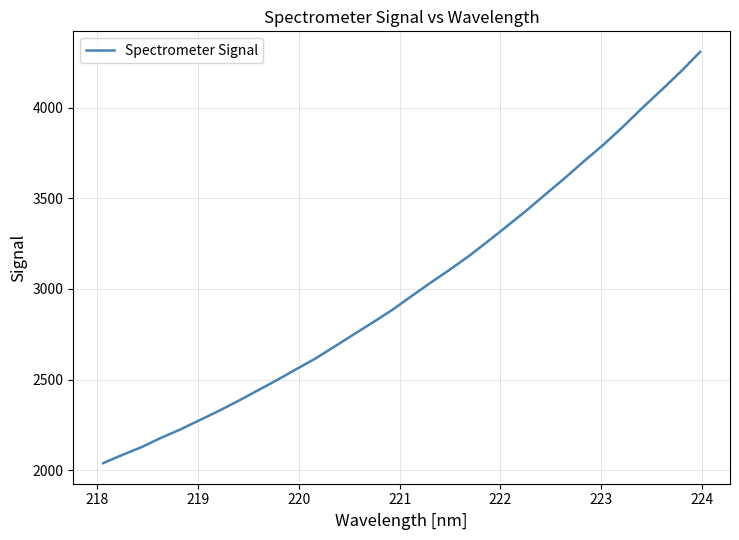

What is the maximum value shown in the chart?

4307.1